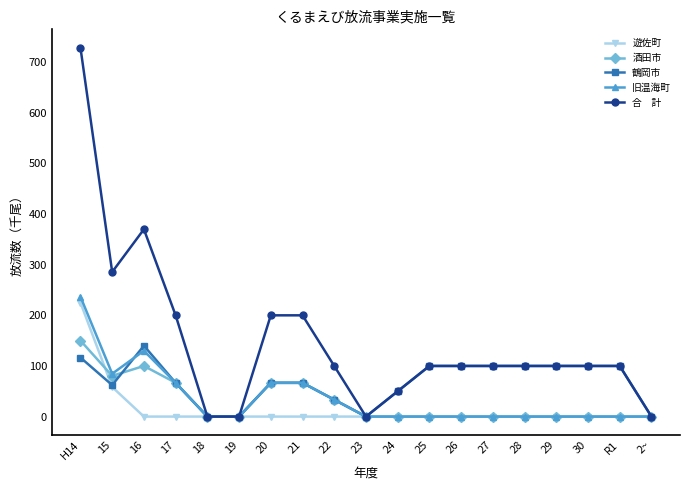

What is the maximum value shown in the chart?

728.5